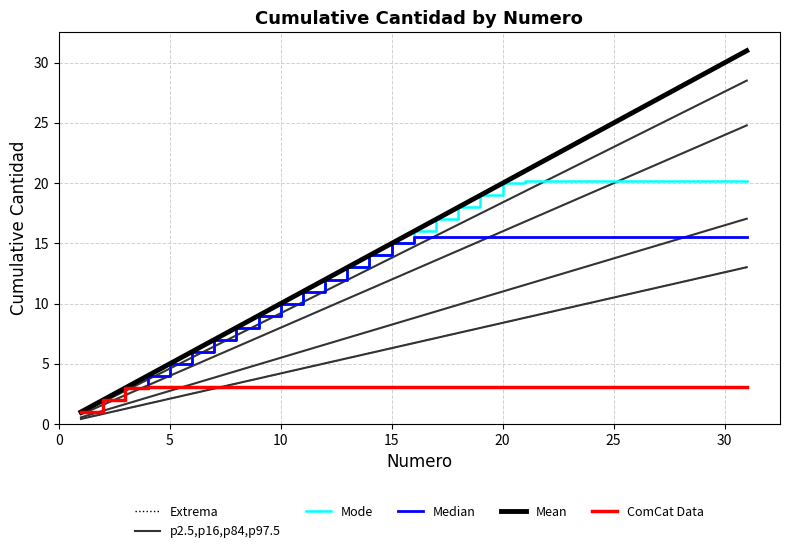

What is the difference between the maximum and minimum values in the ComCat Data series?

2.1